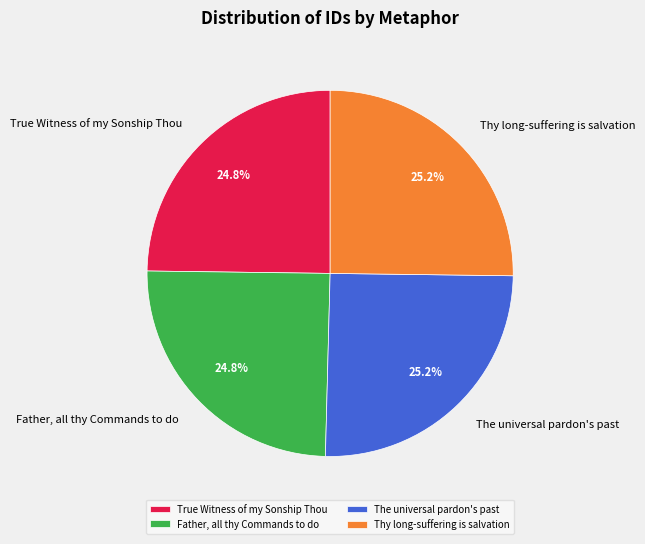

To the nearest percent, what portion does Father, all thy Commands to do represent?

25%